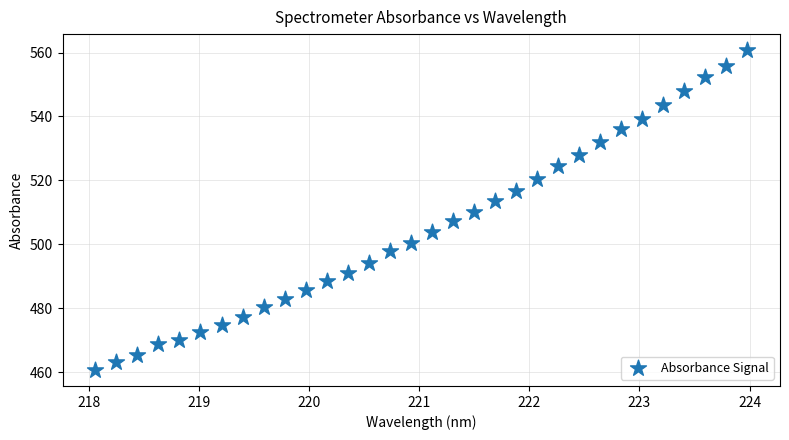

What is the range of X values (max minus min)?

5.9